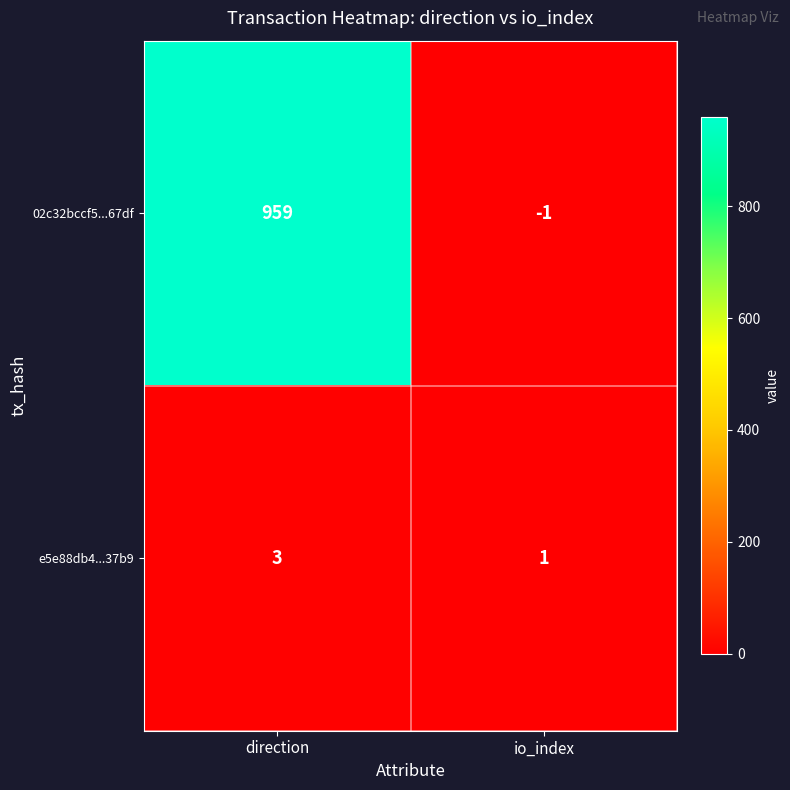

What is the sum of all 02c32bccf5...67df values?

958